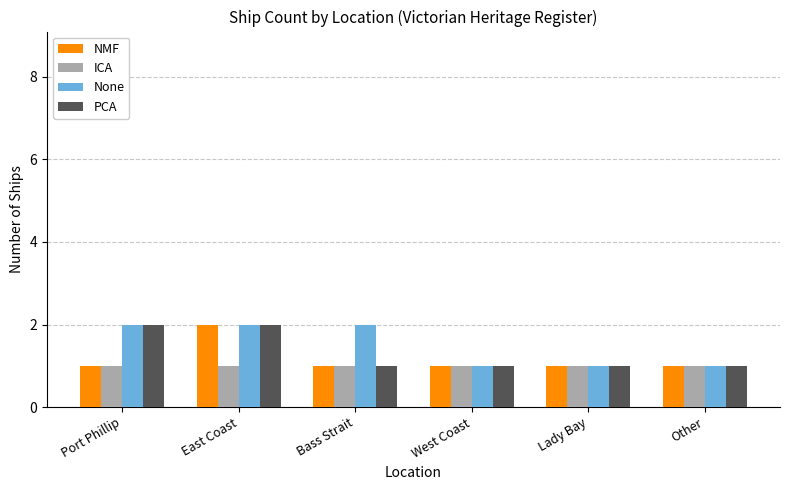

What is the total value across all series at Bass Strait?

5